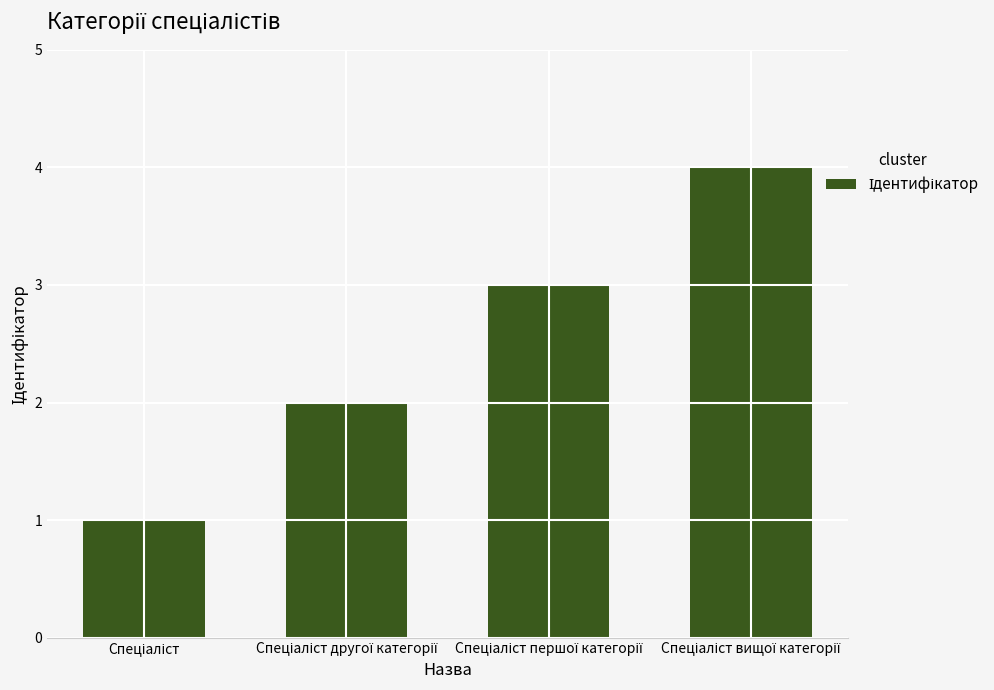

What is the value of the 3rd bar from the left?

3